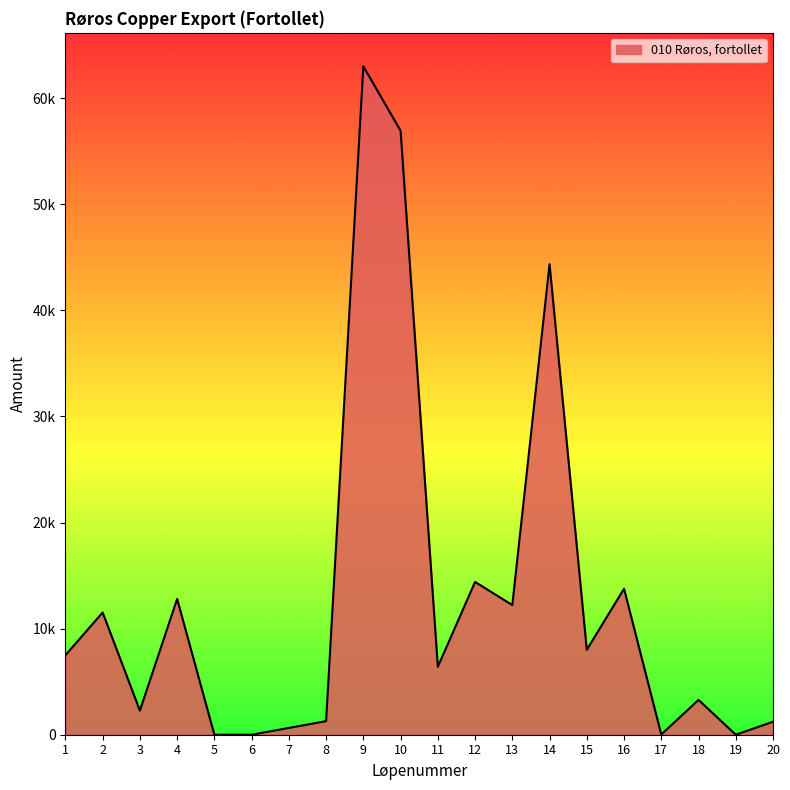

What is the sum of all values?

259581